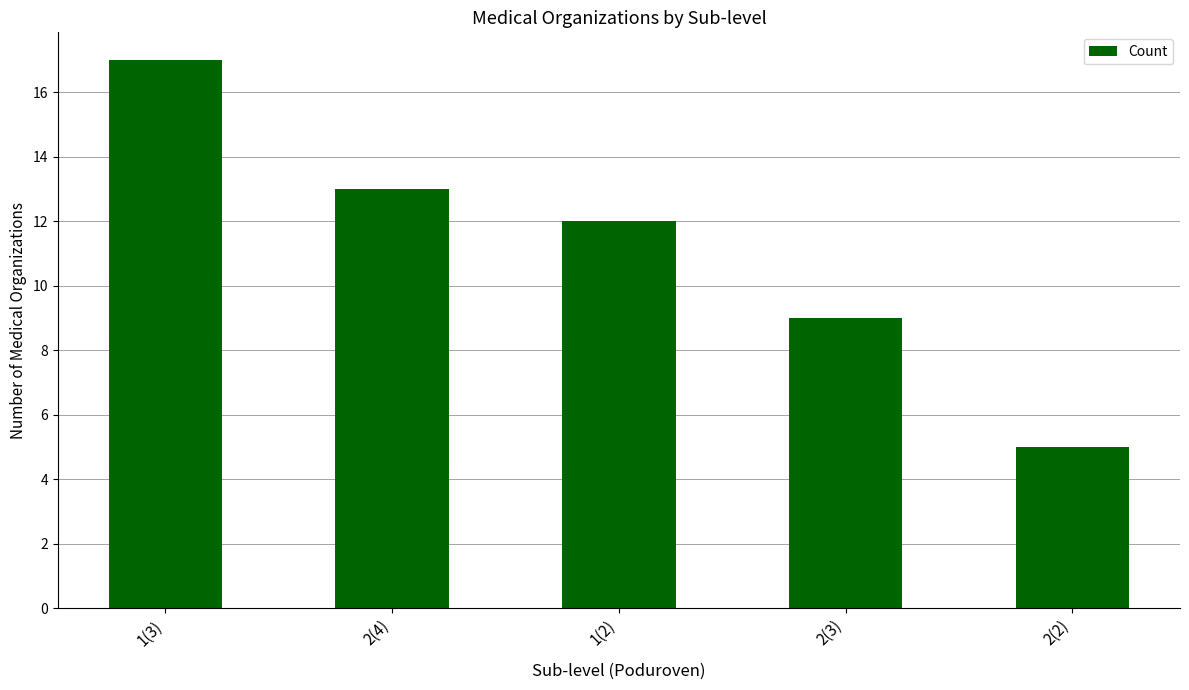

Which label corresponds to the largest value in the chart?

1(3)